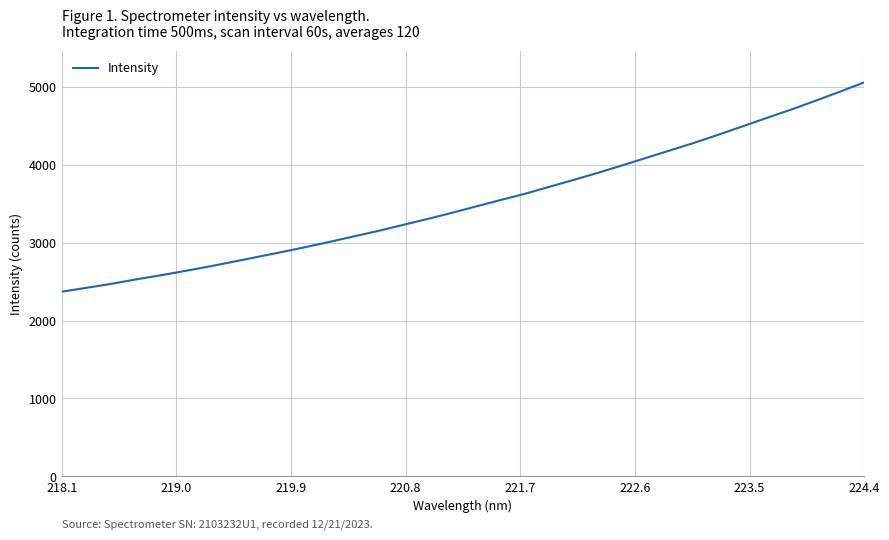

What is the smallest value displayed?

2370.0